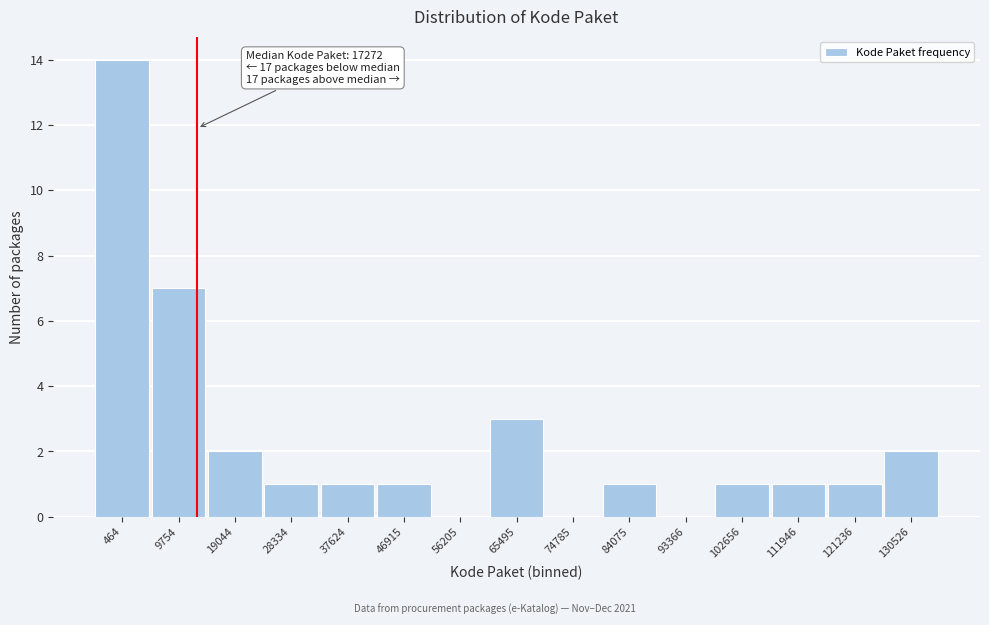

Reading left to right, list all the values displayed in this chart.

464=14	9754=7	19044=2	28334=1	37624=1	46915=1	56205=0	65495=3	74785=0	84075=1	93366=0	102656=1	111946=1	121236=1	130526=2